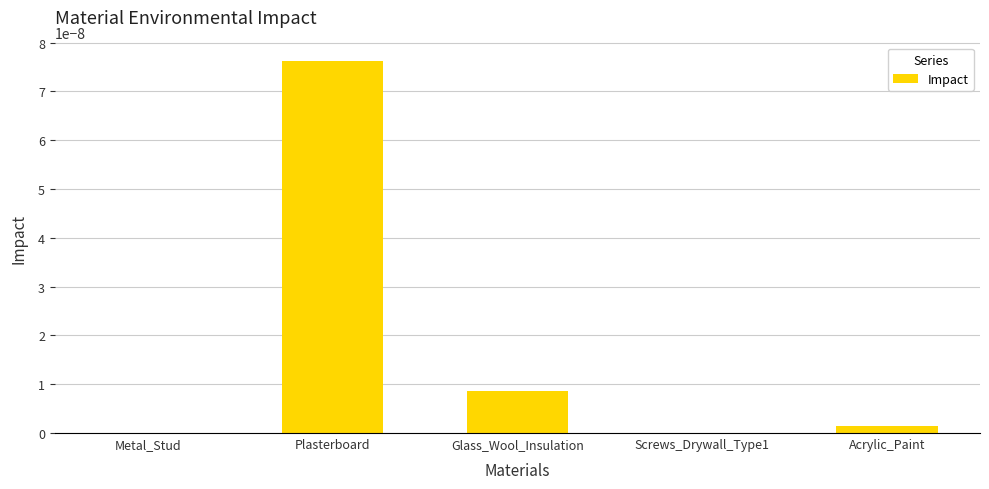

Which label corresponds to the largest value in the chart?

Plasterboard